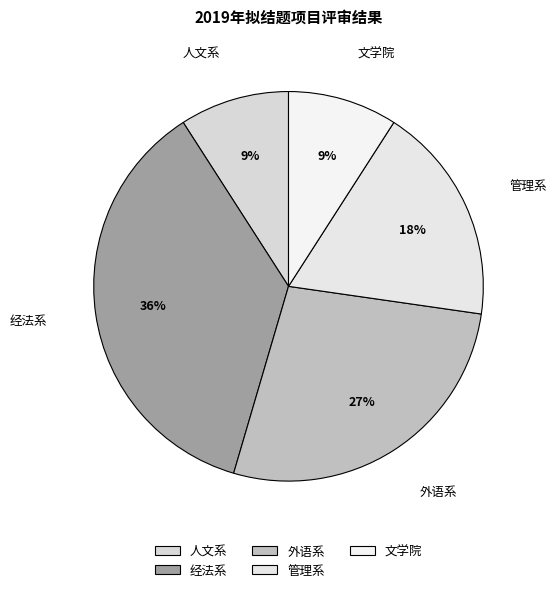

Do 文学院 and 外语系 together represent more than half of the pie?

No